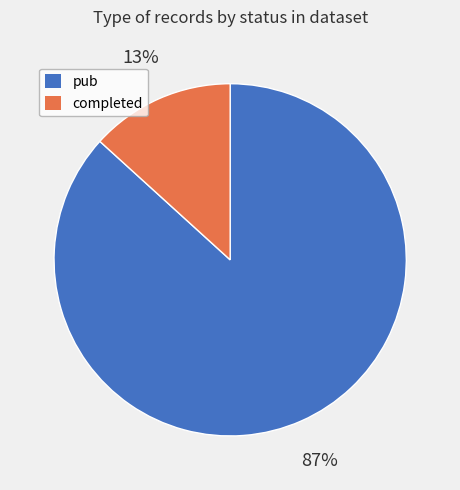

Which slice represents more than half of the pie?

pub